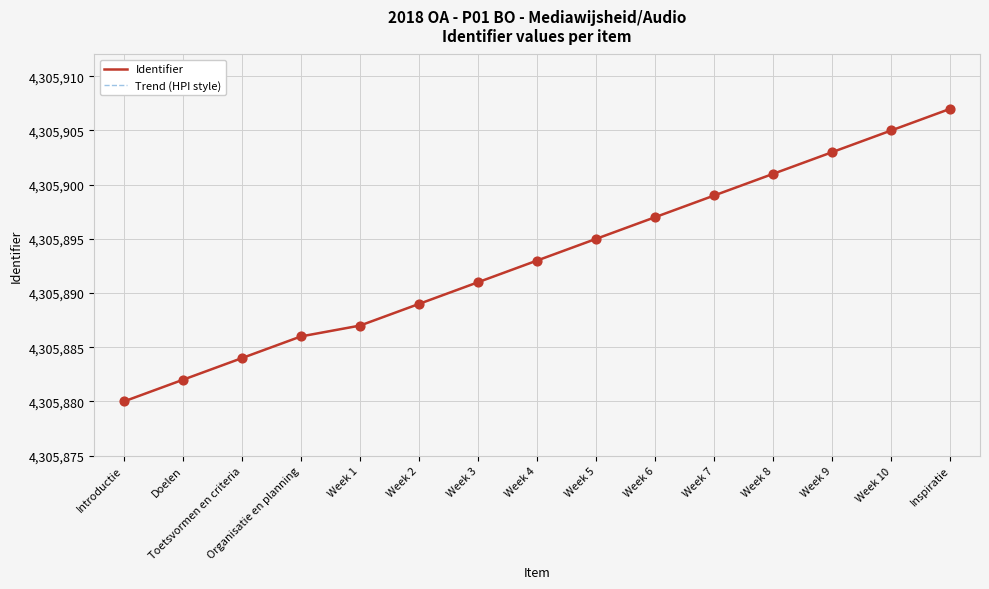

Is this an area chart (filled region under the line)?

No